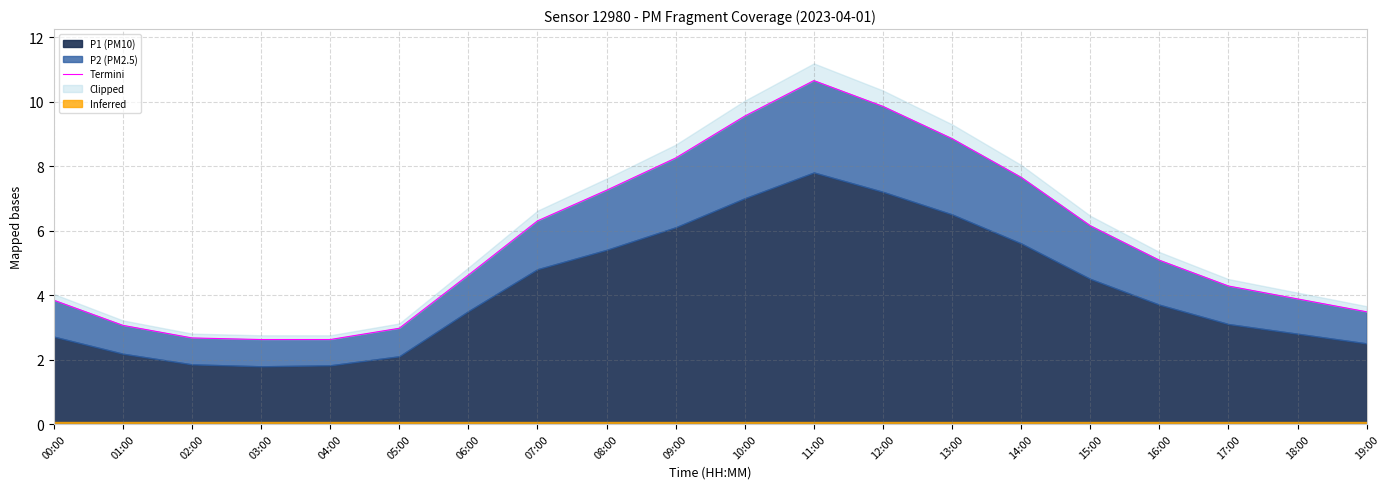

What is the average value?

5.7